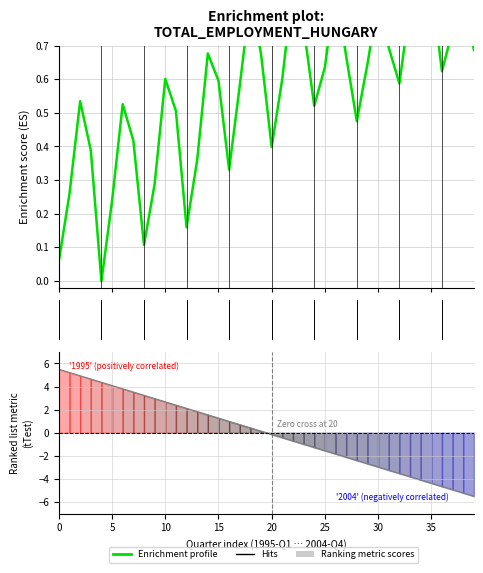

Which category has the highest value across all series?

34